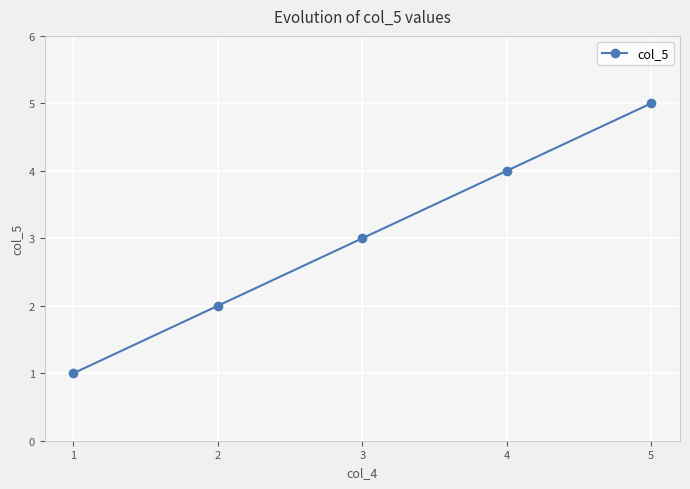

What is the value of the 2nd point from the left?

2